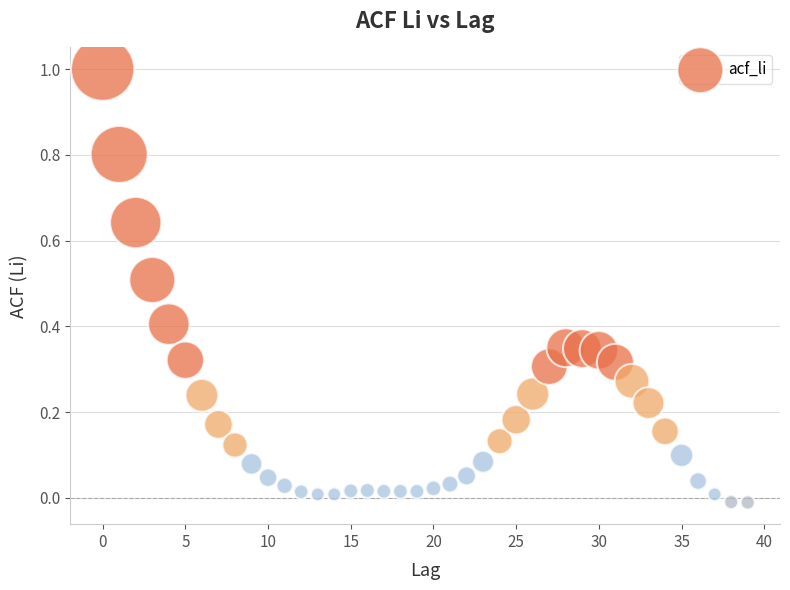

What is the range of Y values (max minus min)?

1.0